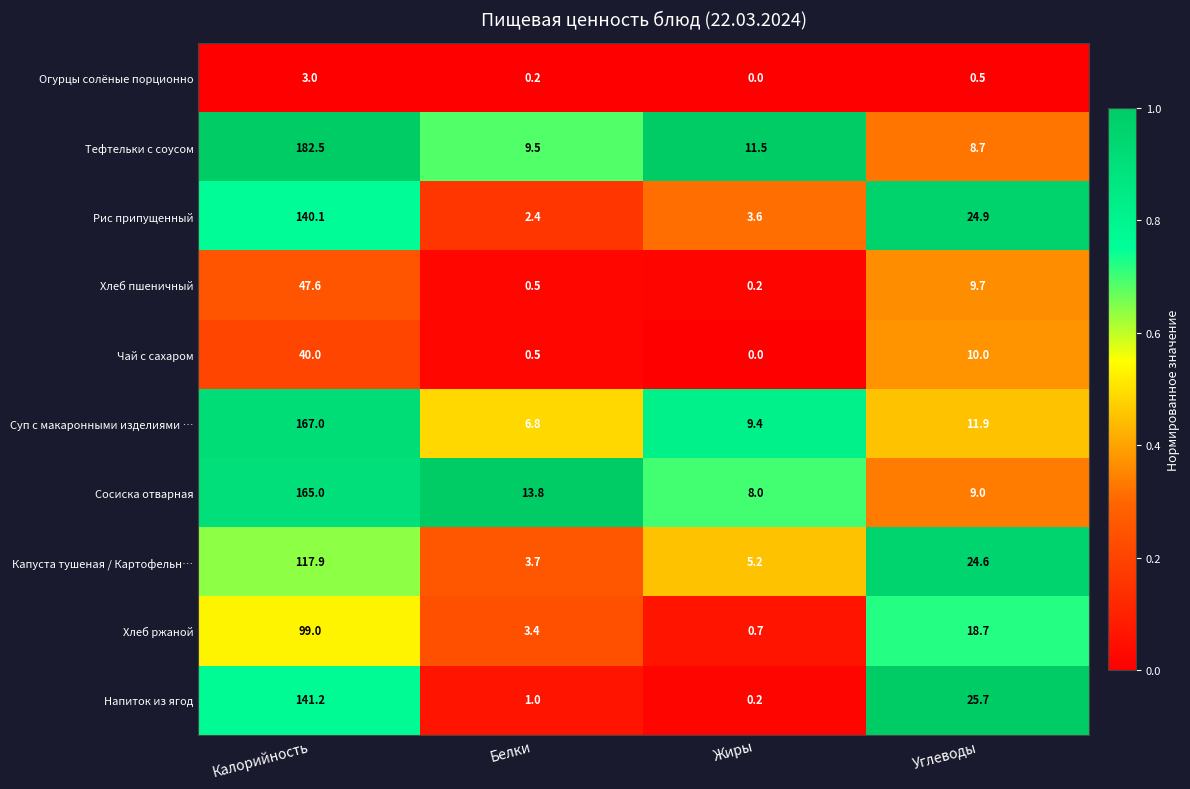

What is the total value across all series at Калорийность?

1103.3